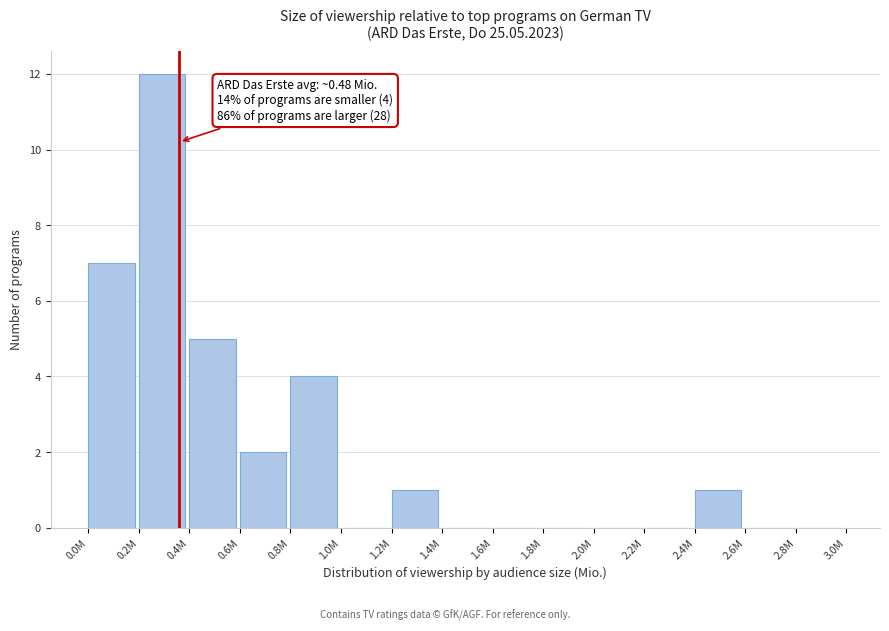

Reading left to right, extract all data points from this chart.

0.0M=7	0.2M=12	0.4M=5	0.6M=2	0.8M=4	1.0M=0	1.2M=1	1.4M=0	1.6M=0	1.8M=0	2.0M=0	2.2M=0	2.4M=1	2.6M=0	2.8M=0